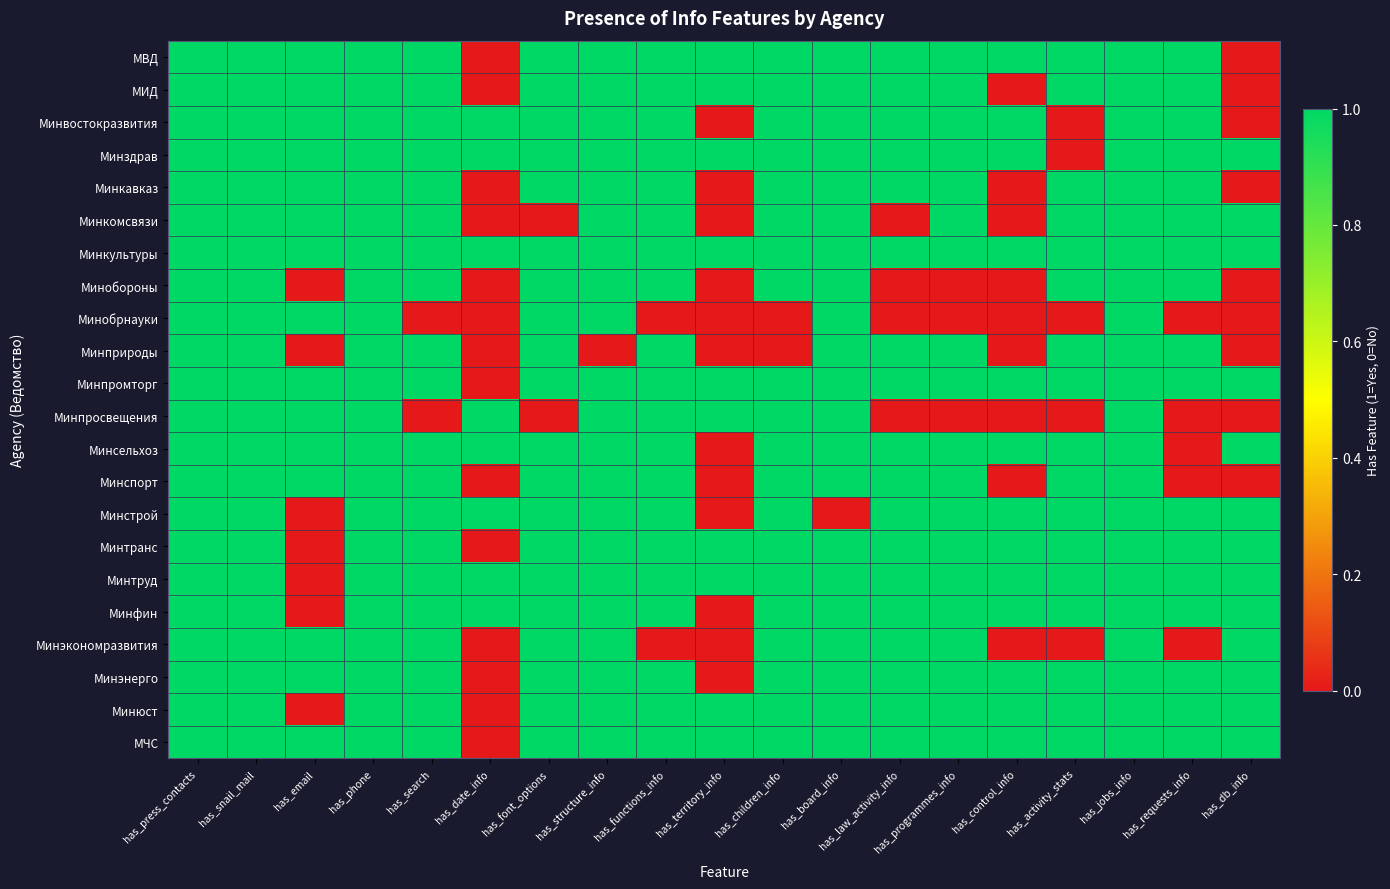

At which category is the sum across all series the highest?

has_press_contacts